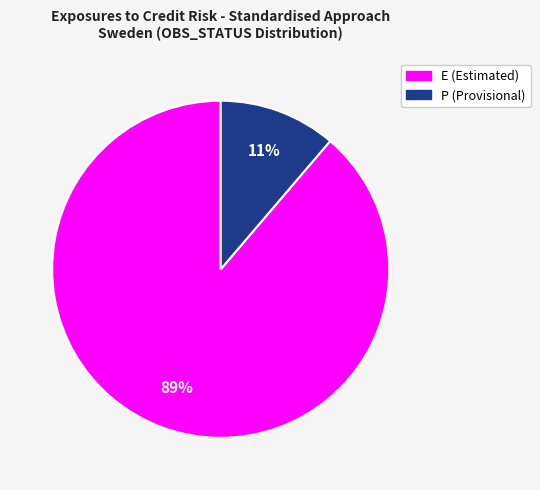

Does any single category account for the majority?

Yes